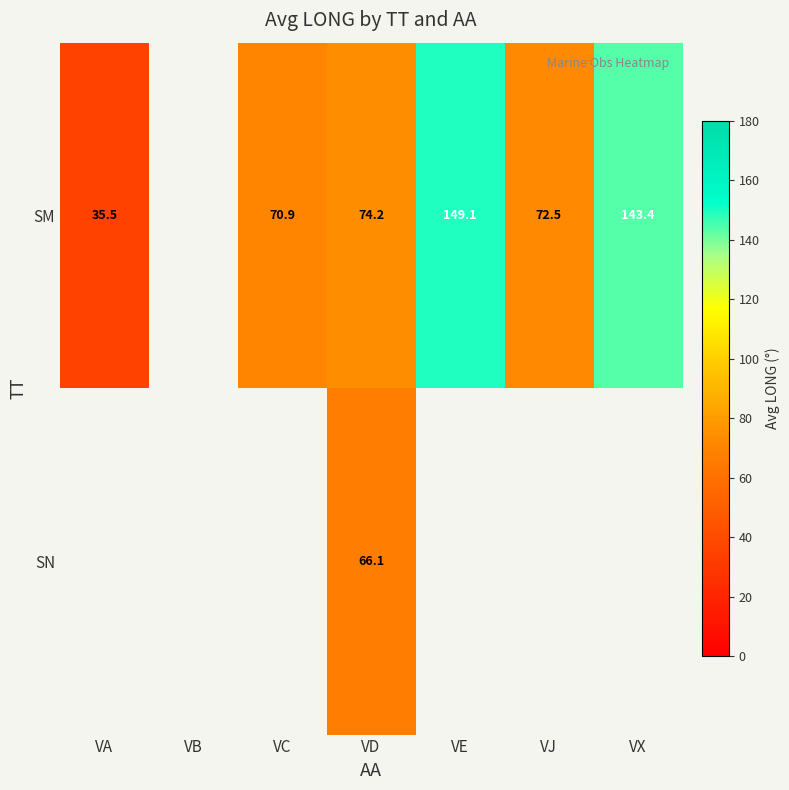

Is the value of SM at VD greater than the value of SN at VD?

Yes